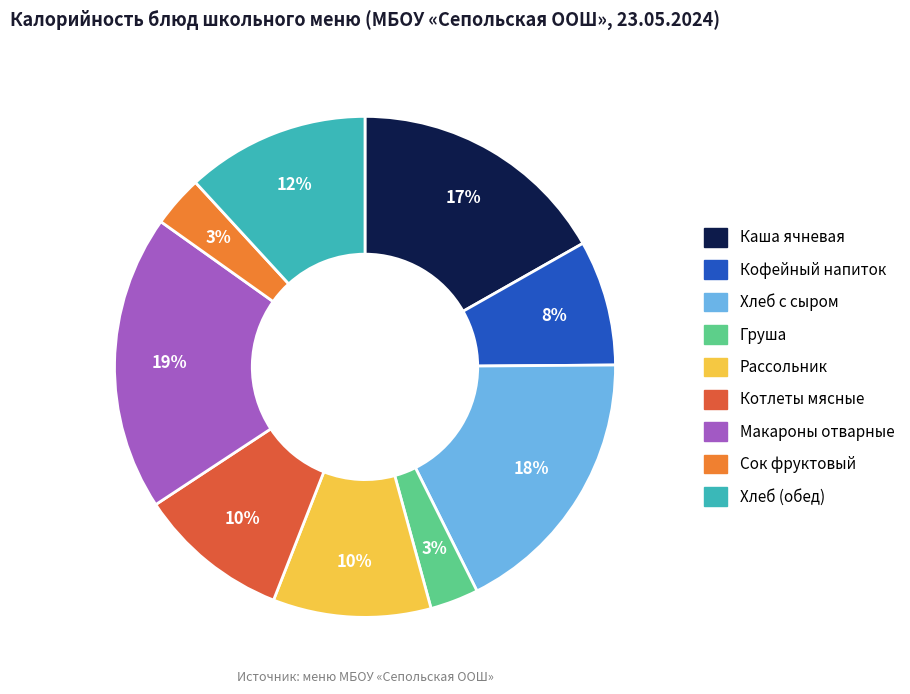

Is there a majority slice in this chart?

No